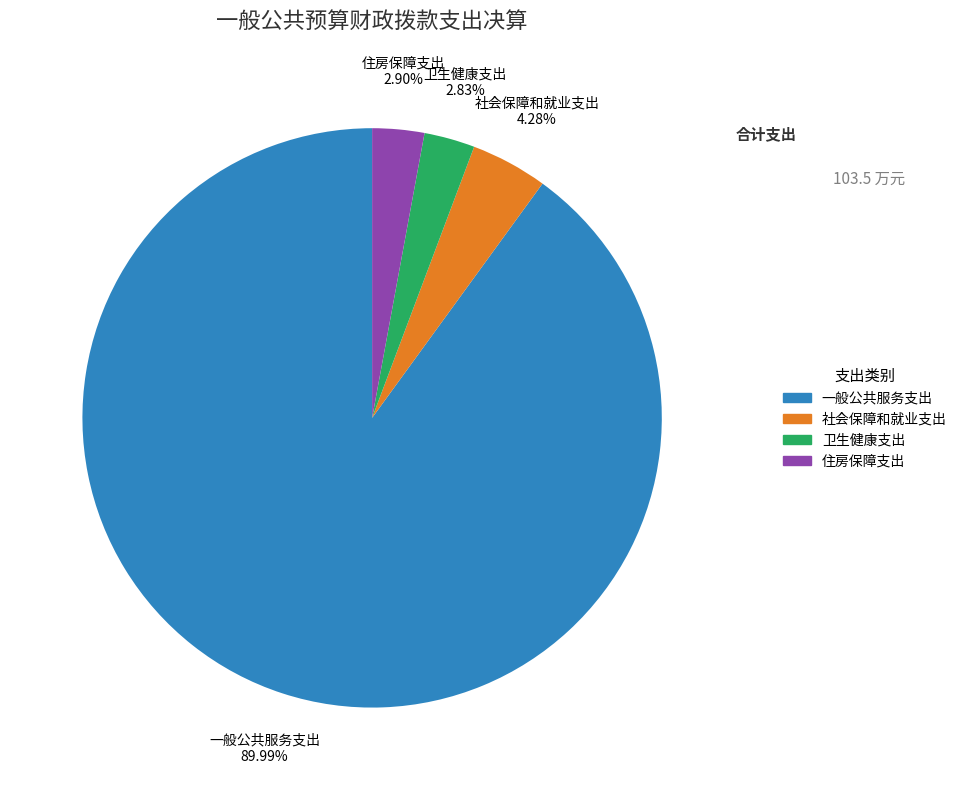

Does 一般公共服务支出 account for over 50% of the chart?

Yes